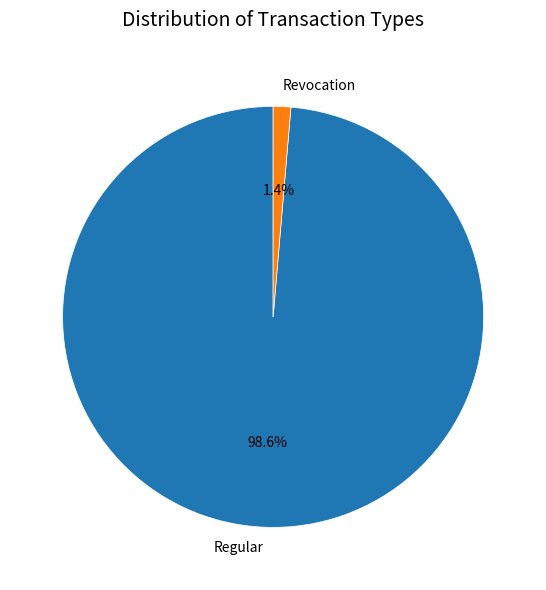

Which slice is the smallest?

Revocation